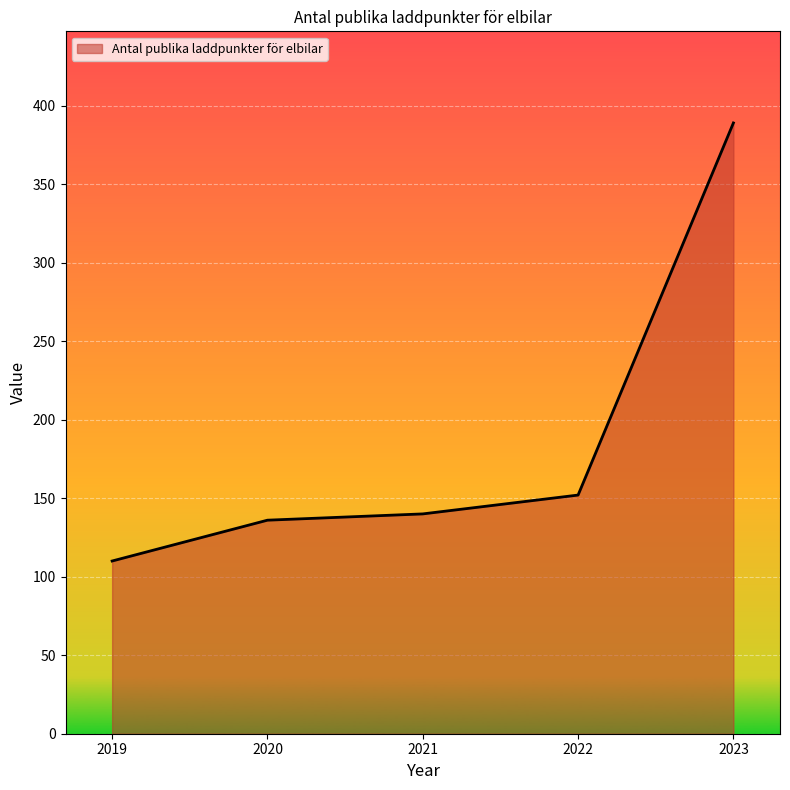

Where is the data nearest to the value 249?

2022